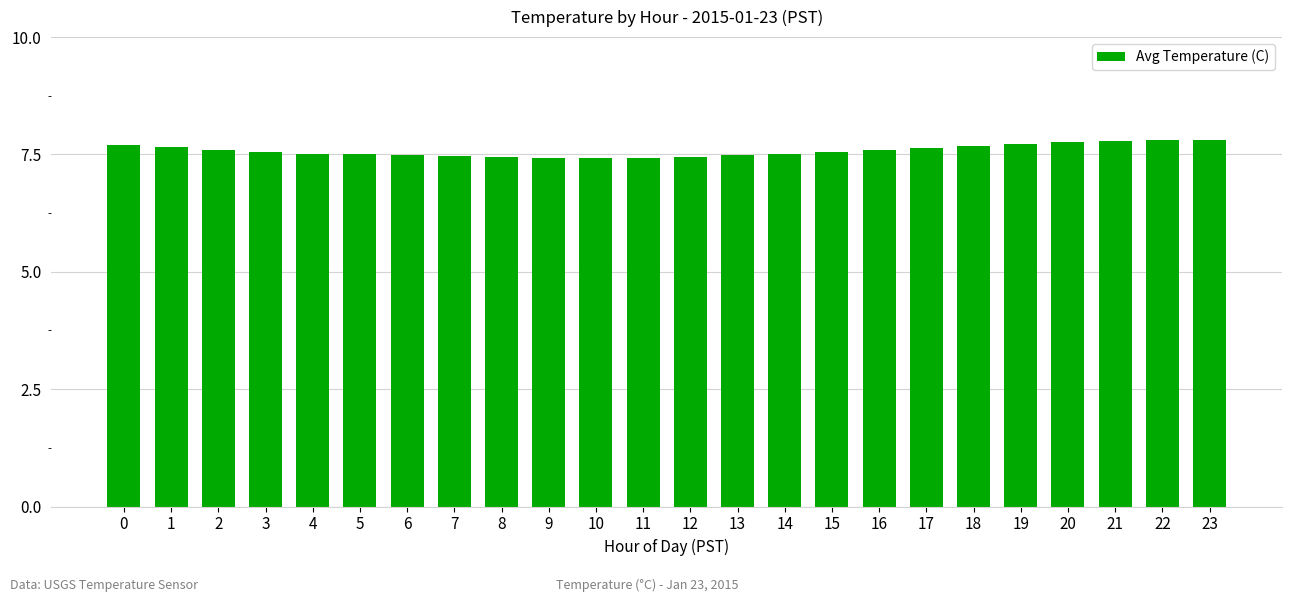

What is the ratio of the value at 17 to the value at 1?

1.0